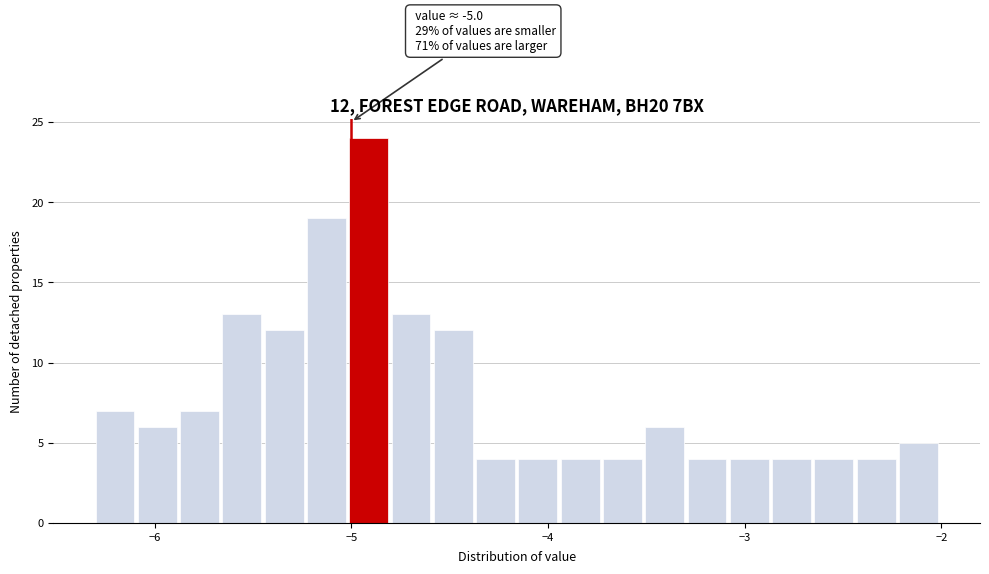

Around what value on the x-axis is the tallest bar? Give the approximate position of its centre, as read against the axis.

-4.9